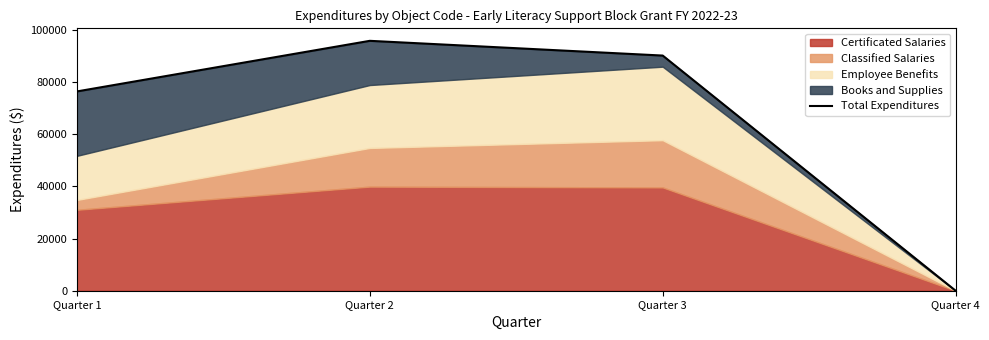

True or false: there are more than 2 points higher than both neighbors.

False